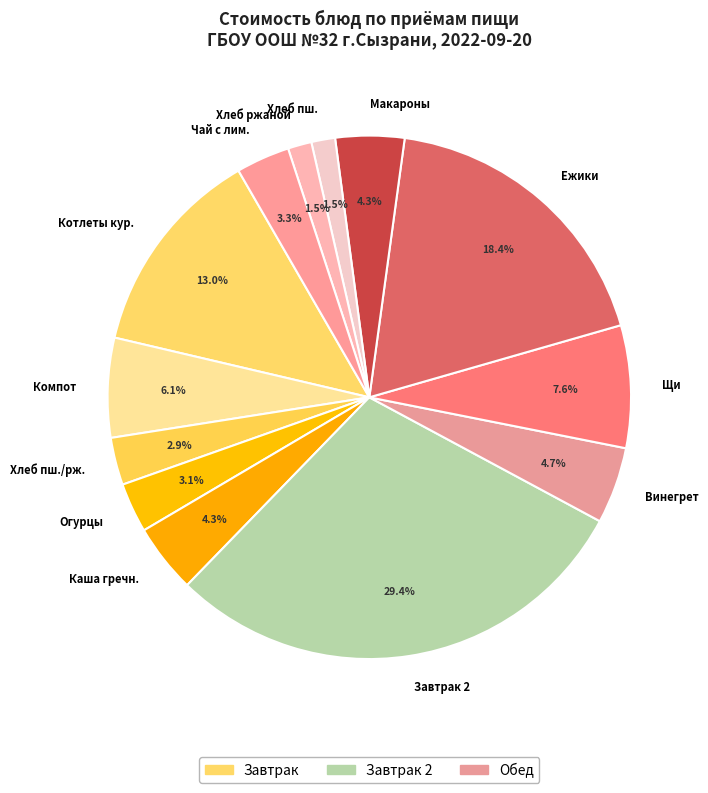

Combined, what portion of the pie is Компот and Каша гречн.?

10.4%